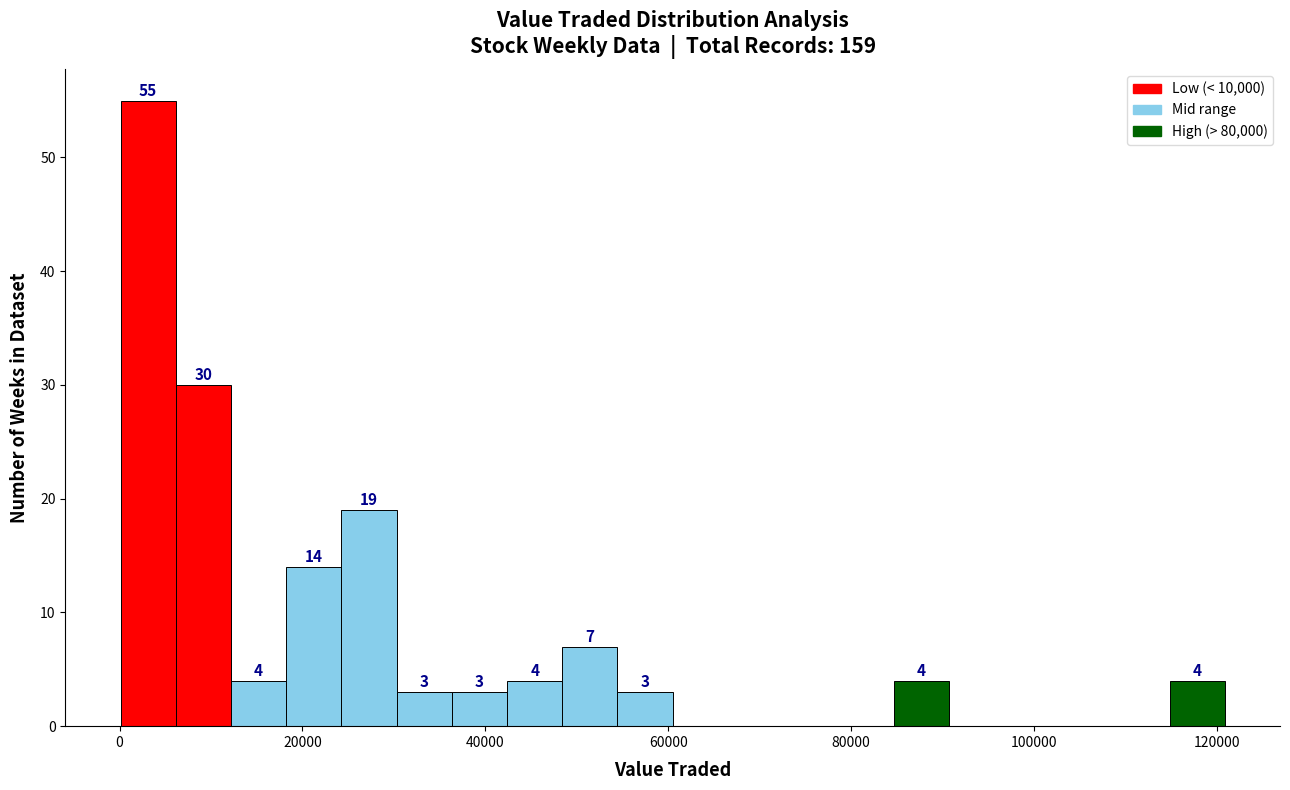

Around what value on the x-axis is the tallest bar? Give the approximate position of its centre, as read against the axis.

4000